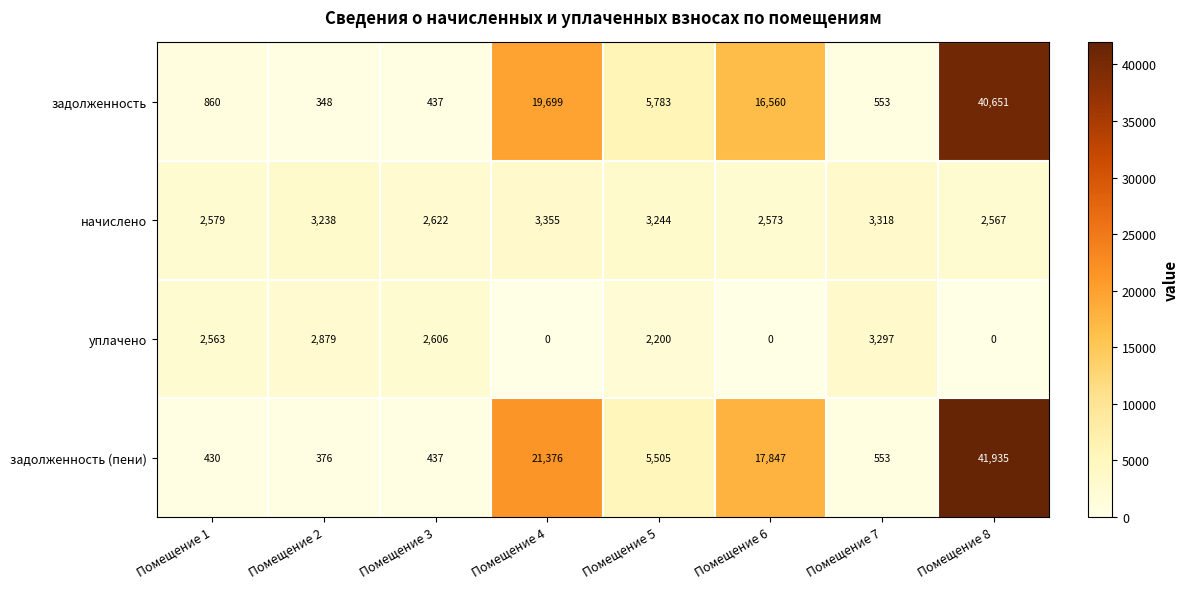

At which category is the sum across all series the highest?

Помещение 8